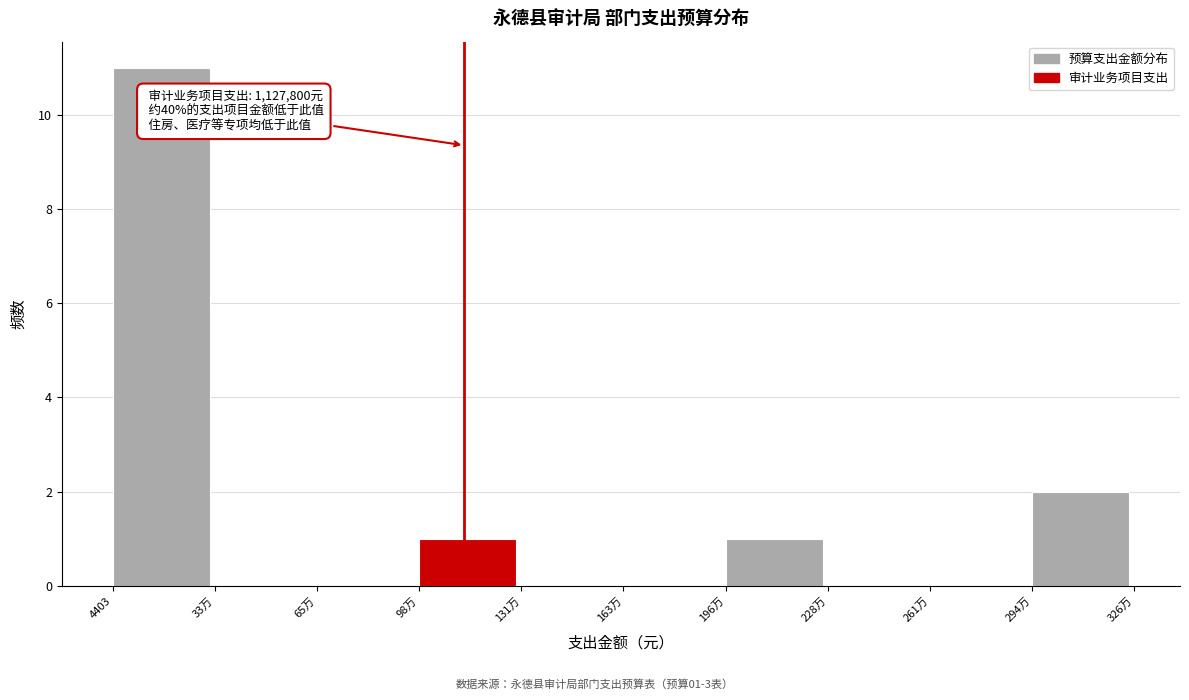

At which label is the value closest to 5?

294万